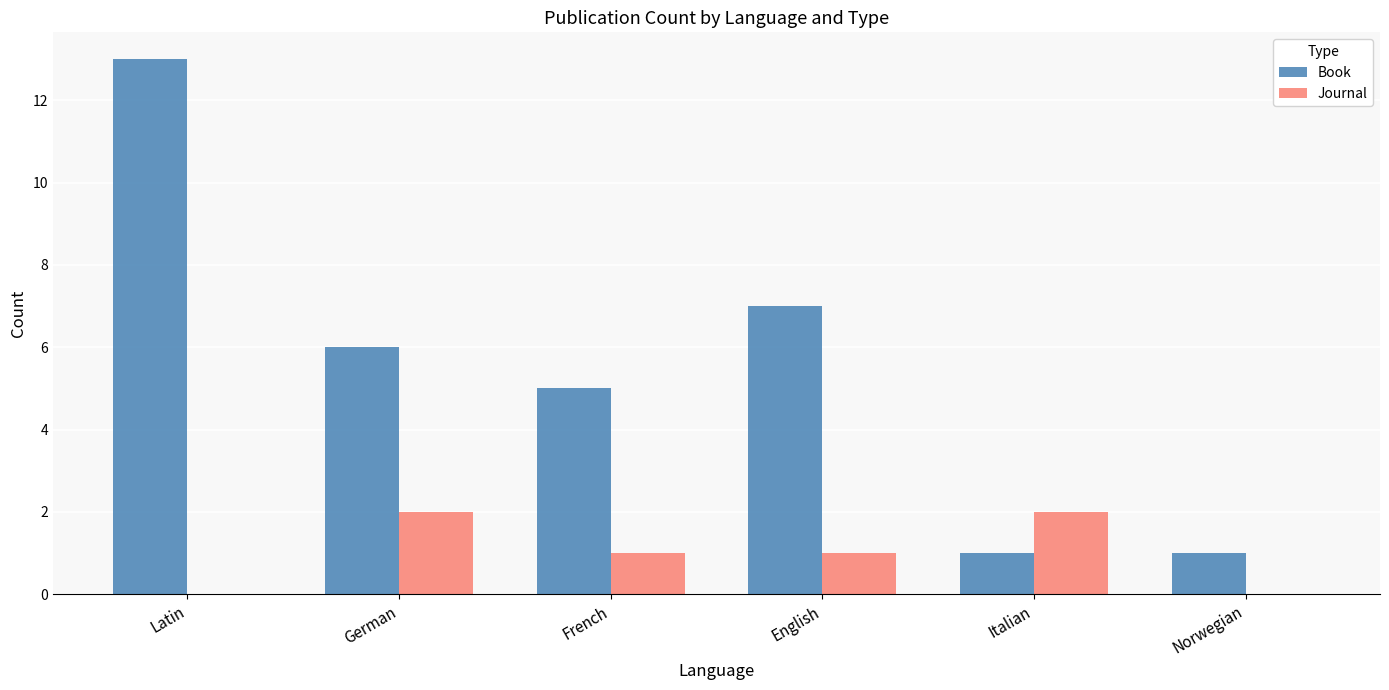

What is the total value across all series at Italian?

3